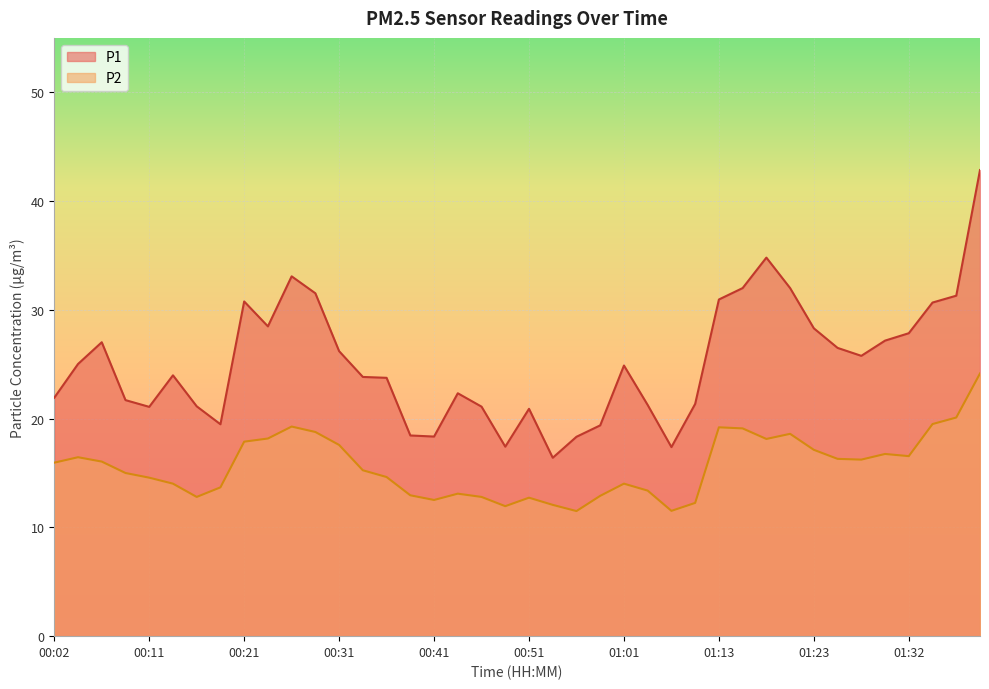

At which label does P2 first exceed 15?

00:02